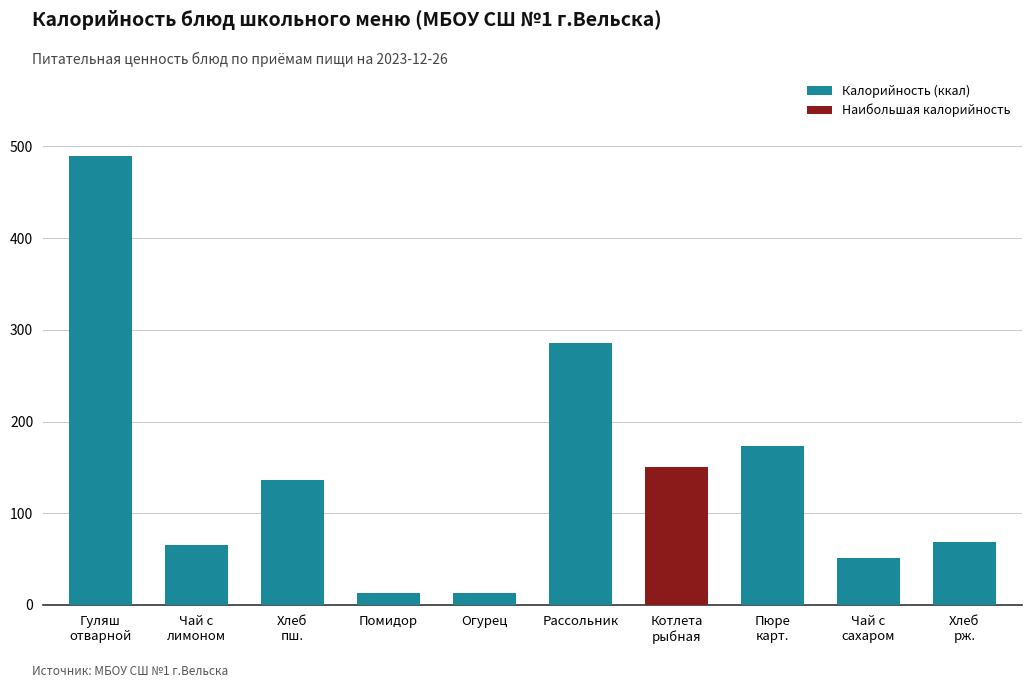

How many data points are less than 136?

5